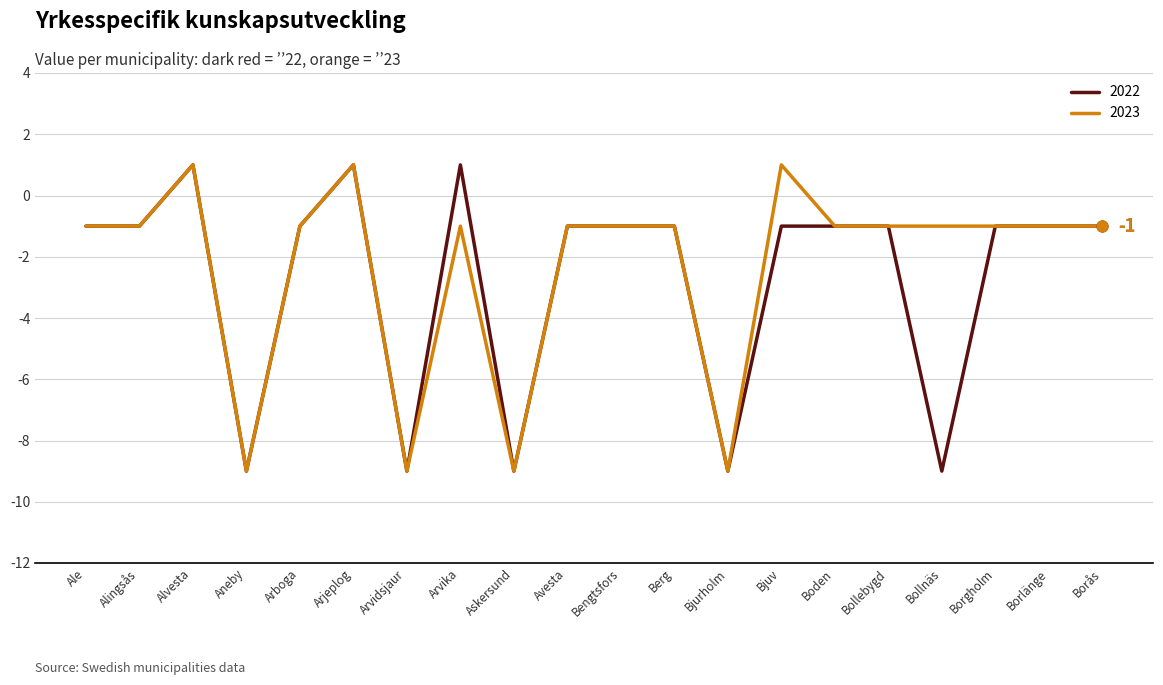

What are all the series names shown in the legend?

2022, 2023